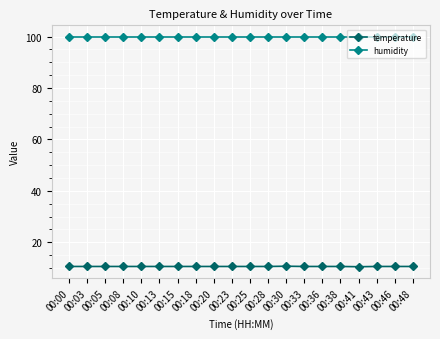

Which series has the largest total across all categories?

humidity